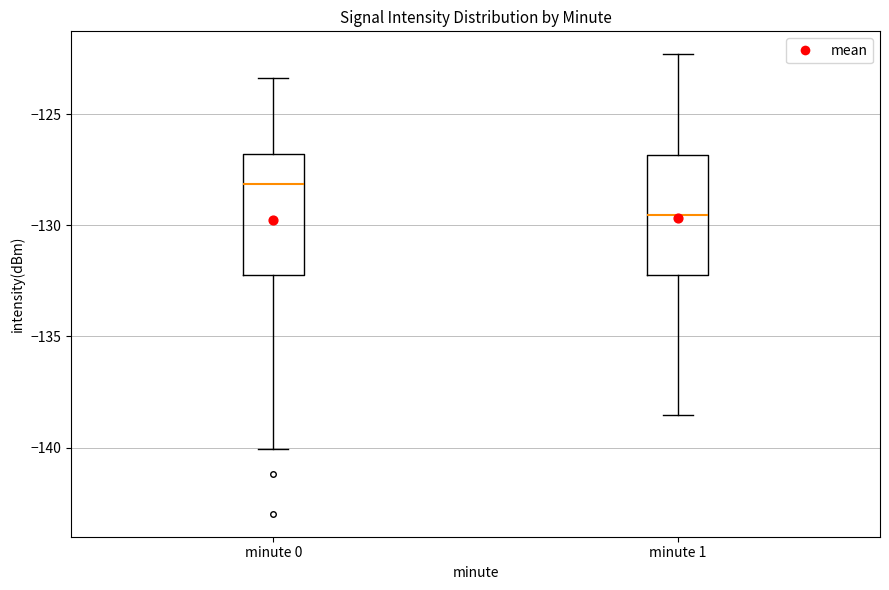

Reading left to right, read every box against the y-axis: the position of its median line, the range the box covers, and the ends of its whiskers. The values are not printed on the chart, so give them approximately, as read against the axis.

minute 0: median -128.0, box -132.0 to -127.0, whiskers -140.0 to -123.5
minute 1: median -129.5, box -132.0 to -127.0, whiskers -138.5 to -122.5